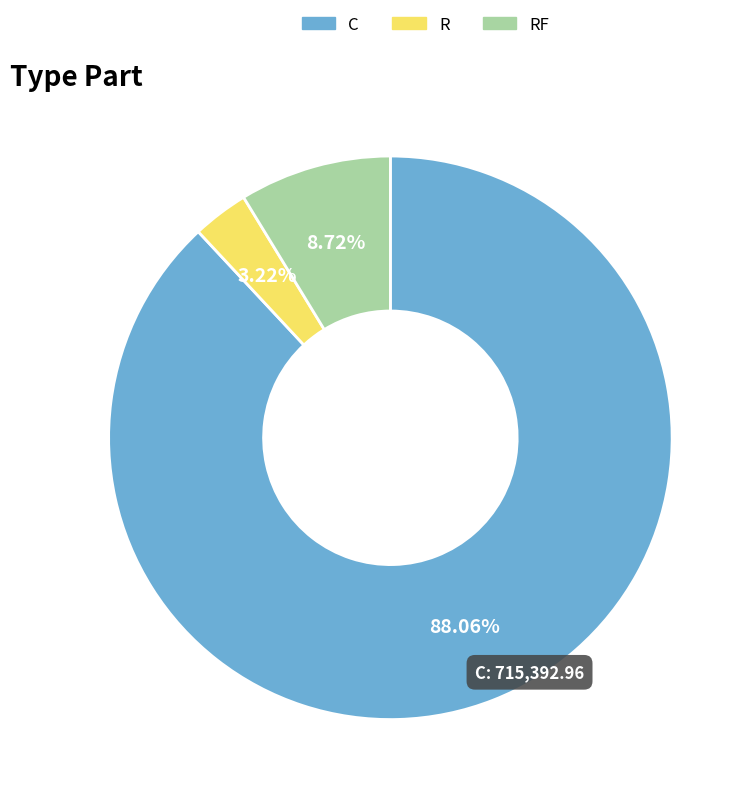

How many slices are in this pie chart?

3